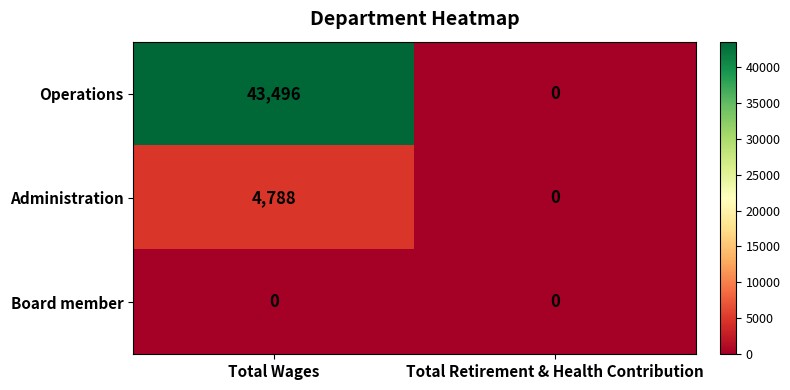

What is the difference between the maximum and minimum values in the Administration series?

4788